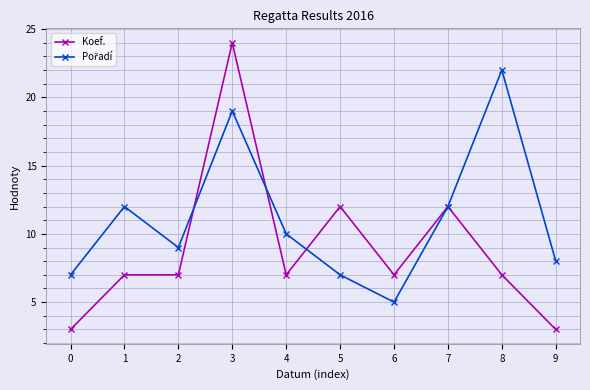

Read the Koef. value at 0.

3